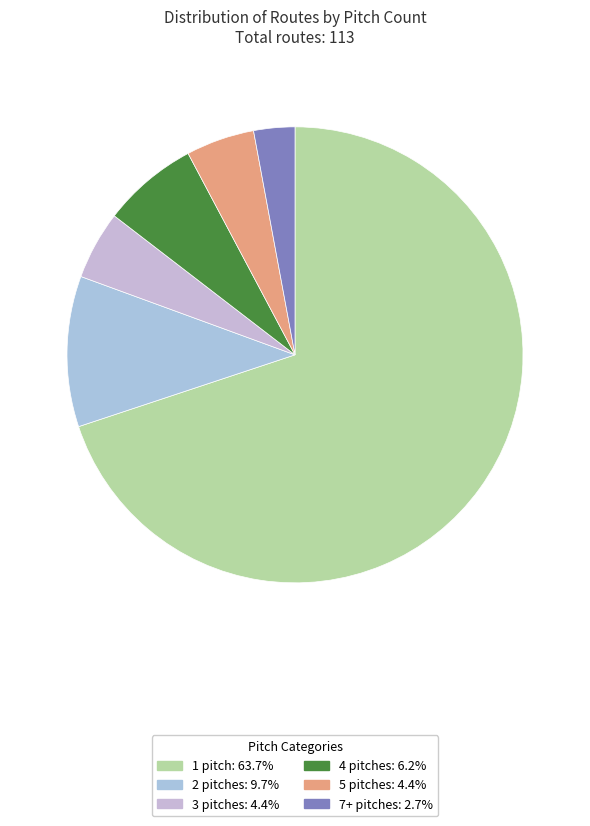

Which category has the smallest portion of the pie?

7+ pitches